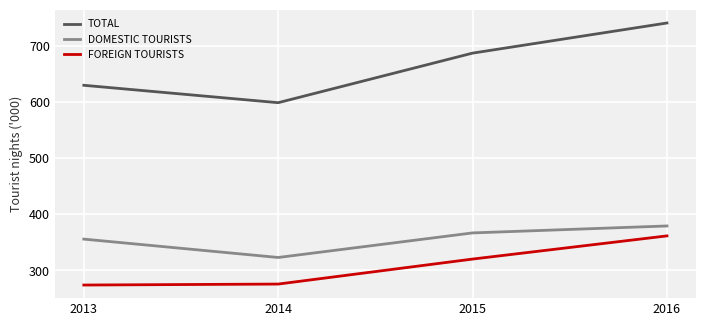

At which category does TOTAL reach its first local valley?

2014